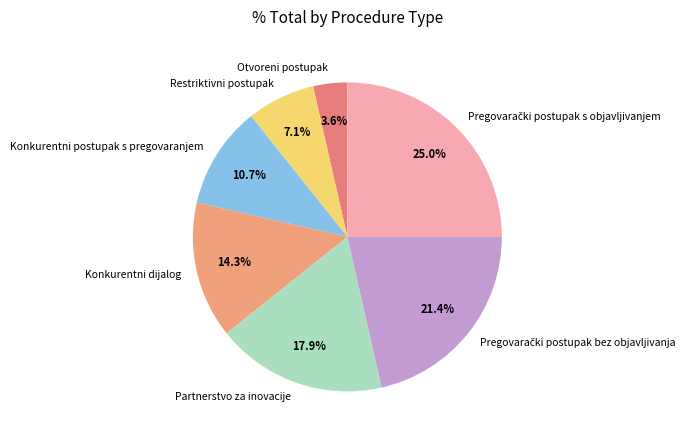

To the nearest percent, what is the difference between the Konkurentni dijalog and Partnerstvo za inovacije slice percentages?

4%